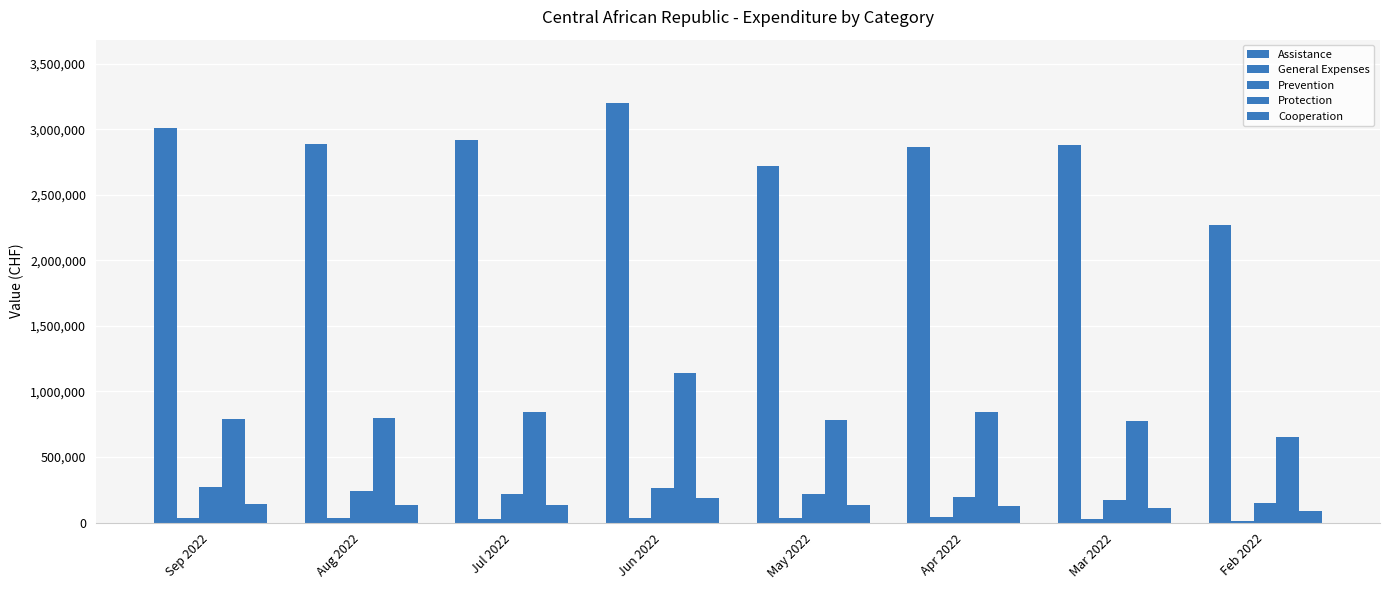

Count the number of data series in this chart.

5